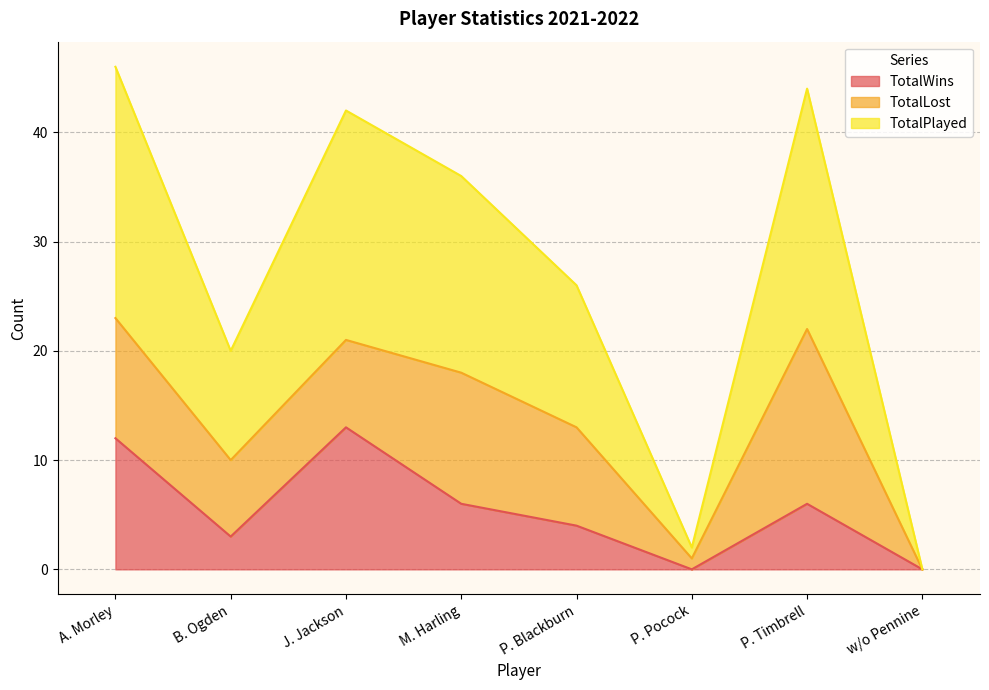

What is the spread (max minus min) of values at P. Pocock?

1